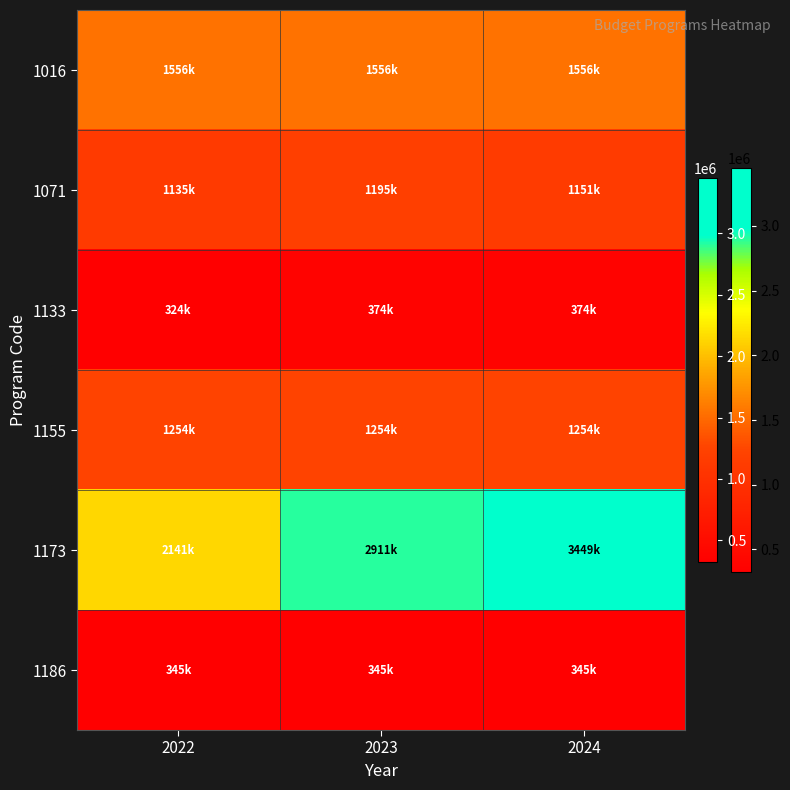

Reading left to right, transcribe all the data shown in this chart.

1016: 2022=1555569.9	2023=1555569.9	2024=1555569.9
1071: 2022=1135034.9	2023=1194603.3	2024=1150771.1
1133: 2022=324328.0	2023=374328.0	2024=374328.0
1155: 2022=1254190.0	2023=1254190.0	2024=1254190.0
1173: 2022=2140786.3	2023=2911009.9	2024=3448778.3
1186: 2022=344867.1	2023=344867.1	2024=344867.1